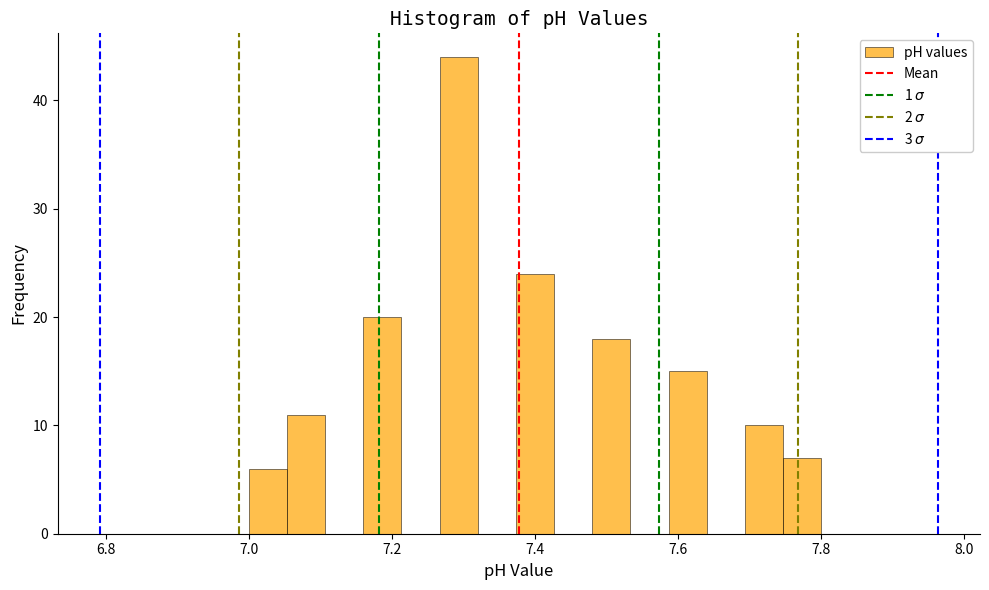

Read against the x-axis, roughly where is the centre of the tallest bar?

7.30